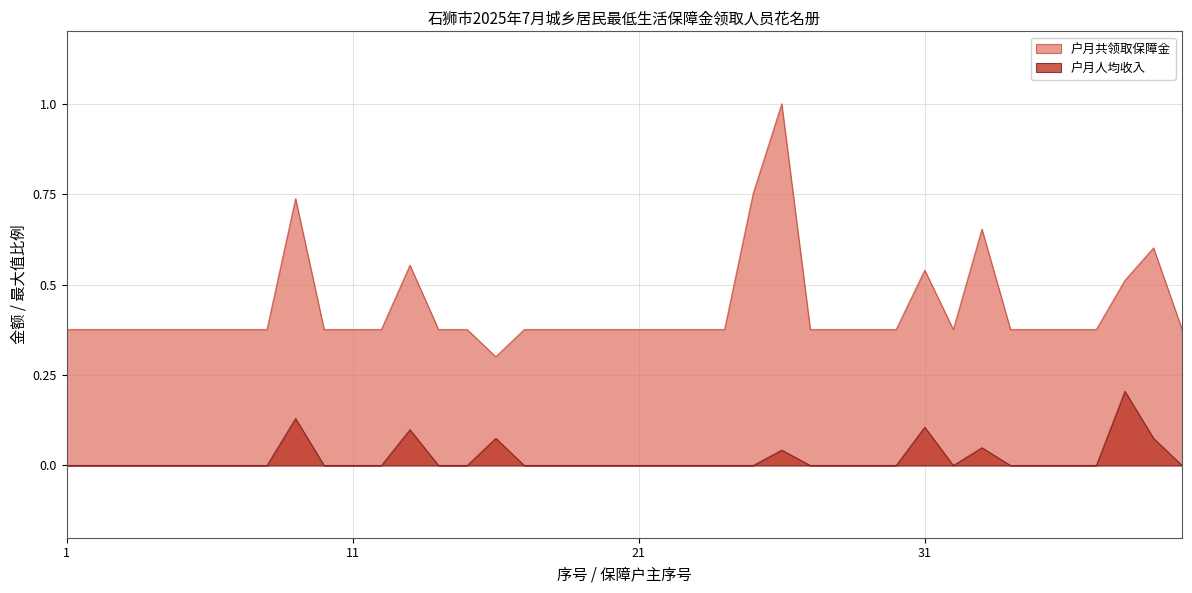

Which category has the lowest value in the 户月共领取保障金 series?

16